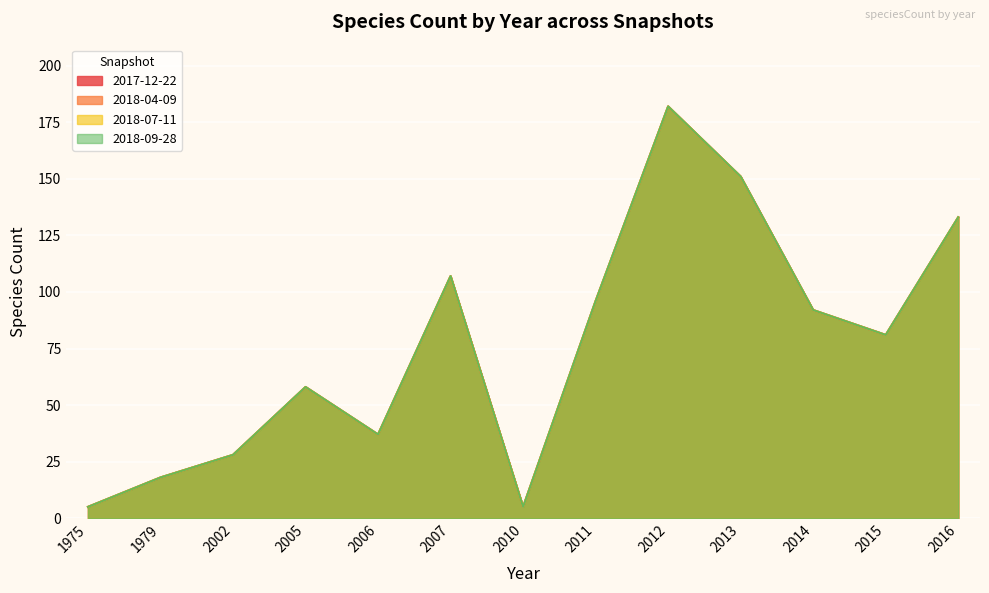

What is the change in value from 1979 to 2014?

+74